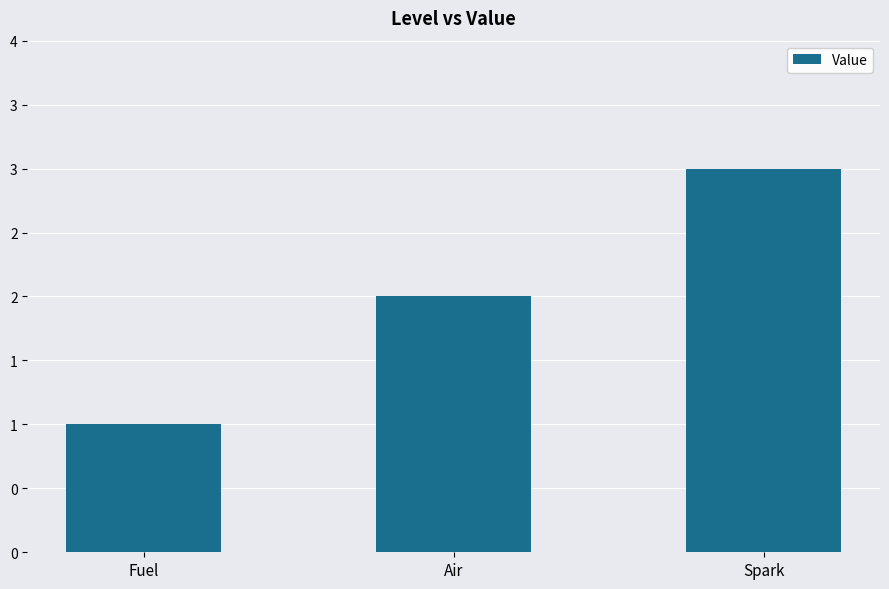

Does the chart contain any negative values?

No